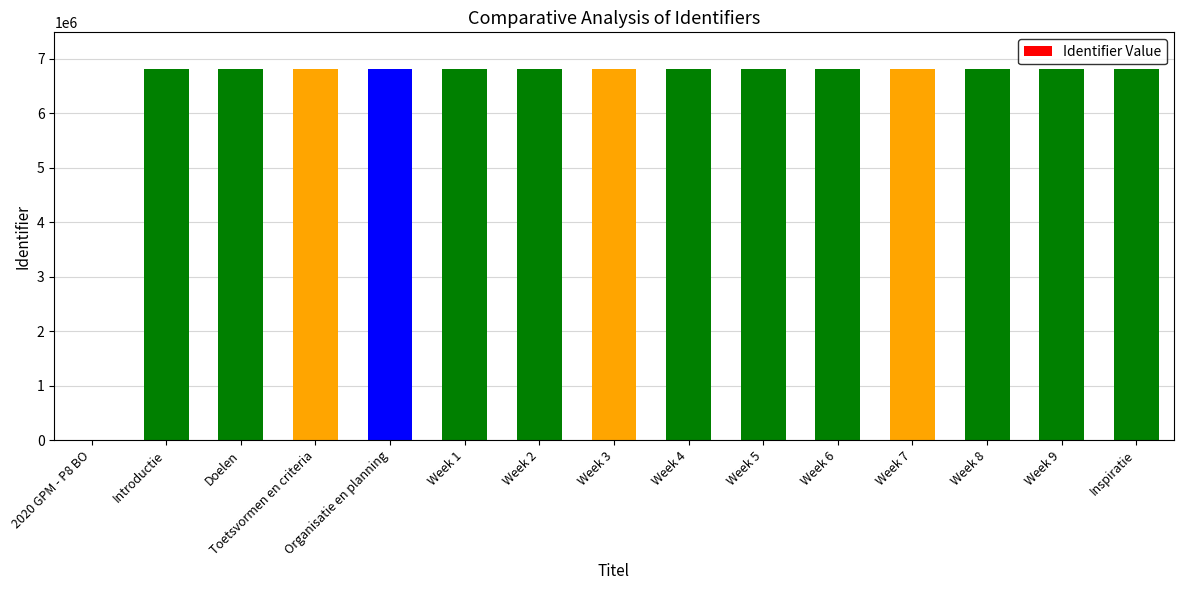

The chart shows a value of 11257880 at Introductie. True or false?

False